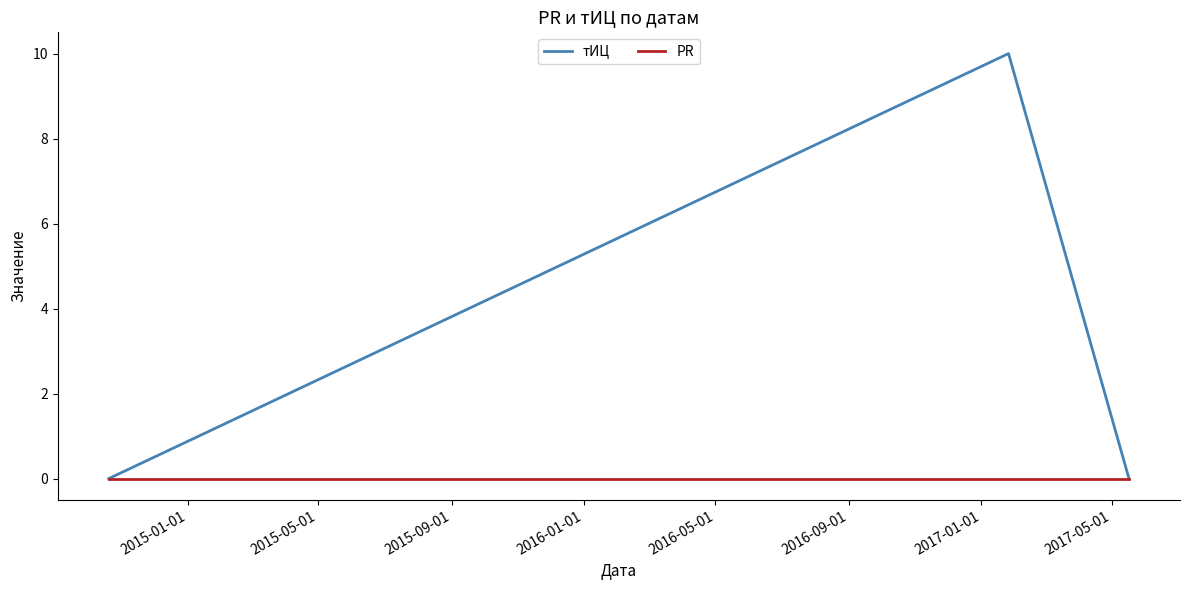

Reading right to left, extract all data points from this chart.

тИЦ: 0	10	0
PR: 0	0	0